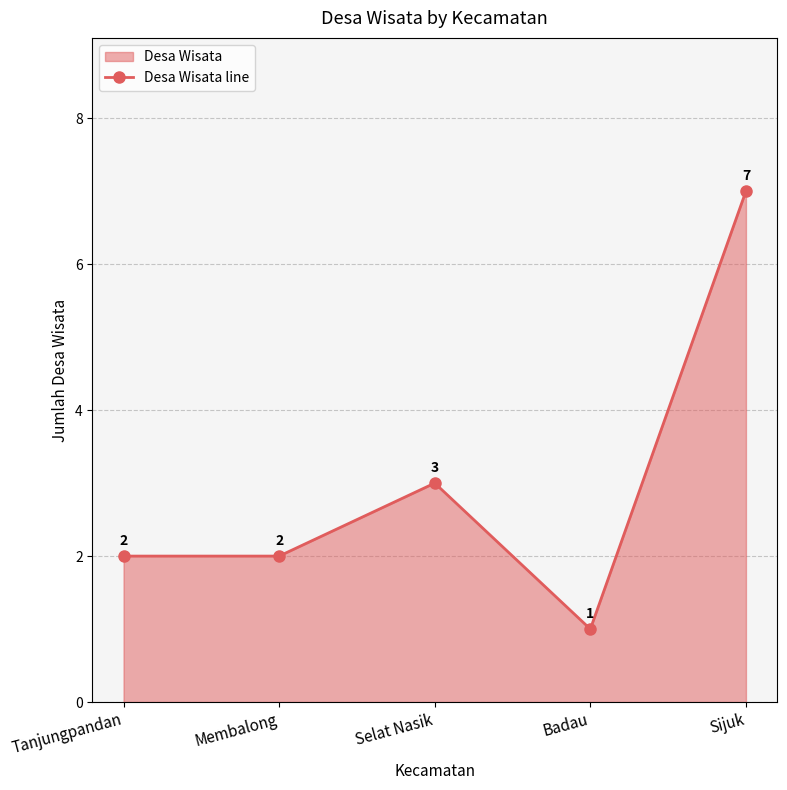

Where is the first local minimum?

Badau